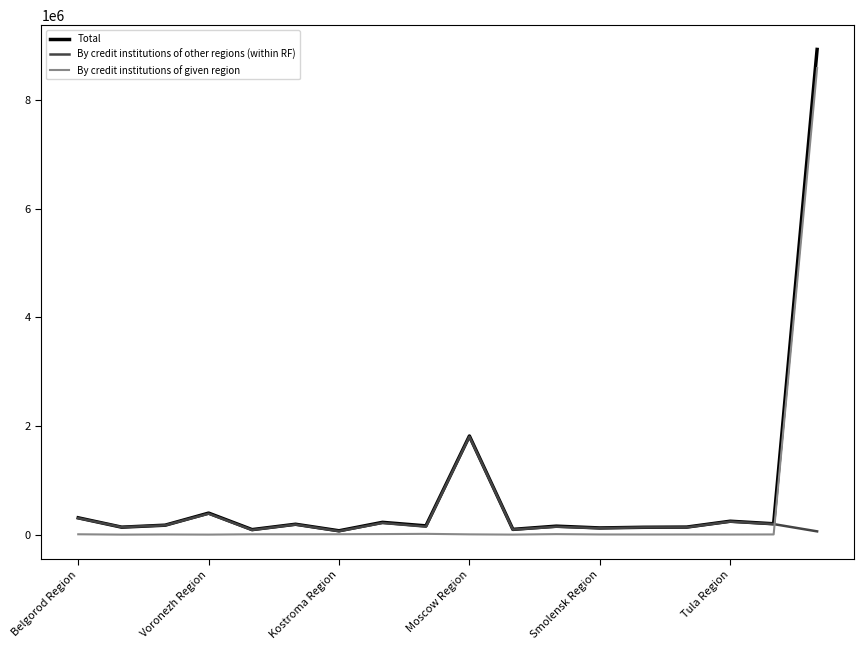

What is the maximum value for Total?

8930199